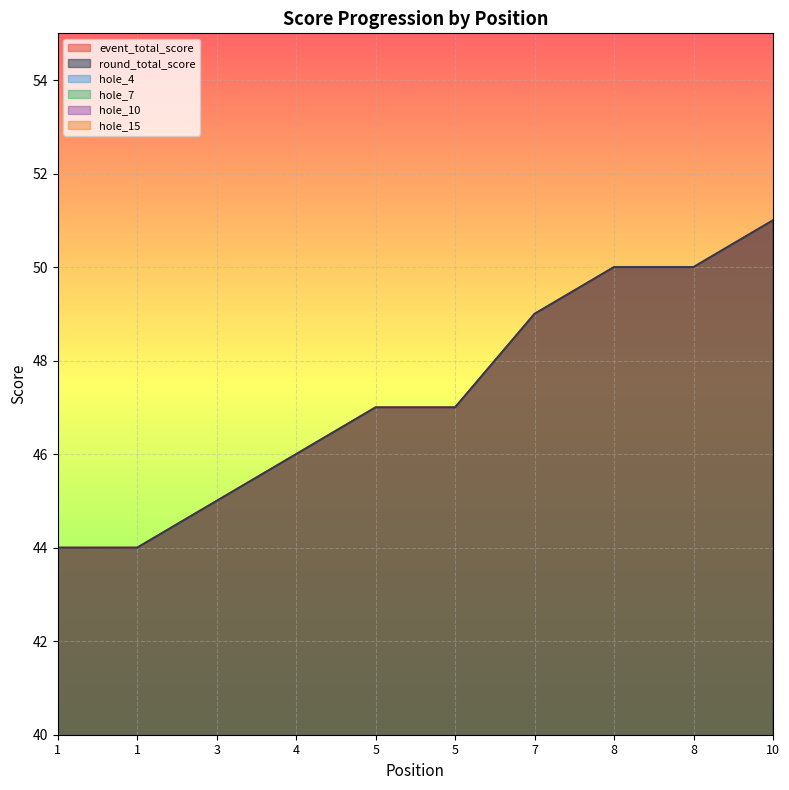

Reading right to left, transcribe all the data shown in this chart.

event_total_score: 10=51	8=50	8=50	7=49	5=47	5=47	4=46	3=45	1=44	1=44
round_total_score: 10=51	8=50	8=50	7=49	5=47	5=47	4=46	3=45	1=44	1=44
hole_4: 10=2	8=3	8=2	7=2	5=4	5=3	4=2	3=2	1=2	1=3
hole_7: 10=4	8=3	8=3	7=3	5=2	5=2	4=3	3=2	1=3	1=3
hole_10: 10=4	8=4	8=3	7=3	5=2	5=3	4=3	3=3	1=3	1=3
hole_15: 10=3	8=2	8=3	7=3	5=4	5=3	4=2	3=3	1=3	1=3